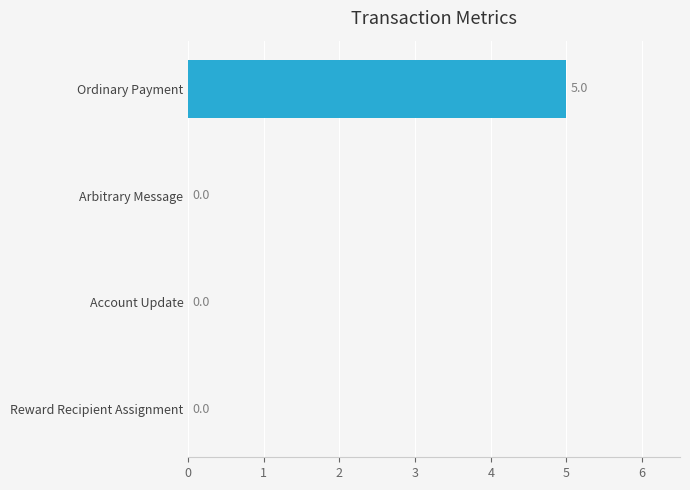

What is the change in value from Reward Recipient Assignment to Ordinary Payment?

+5